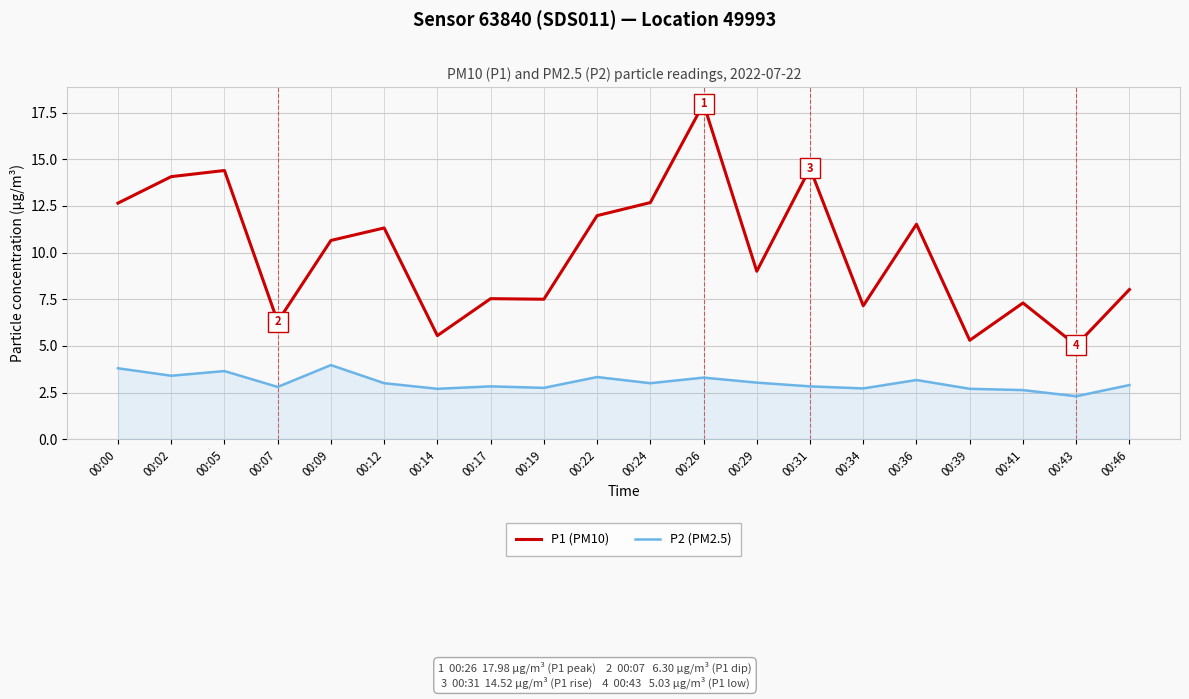

How many series are shown in this chart?

2